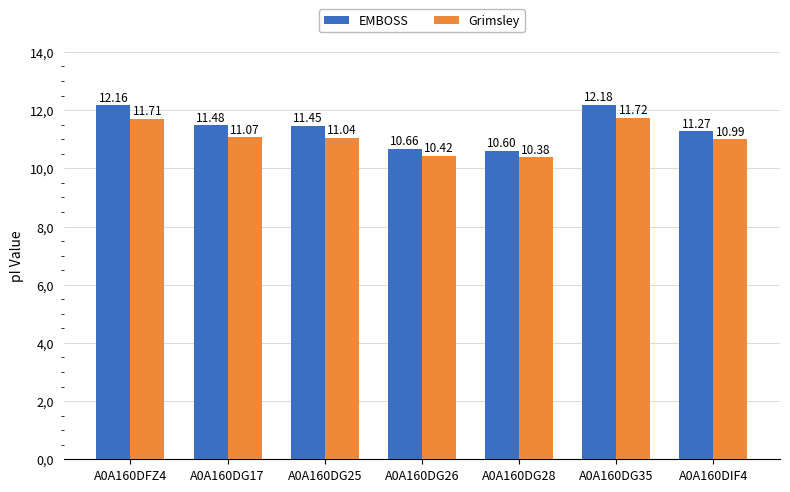

What position from the right is A0A160DG17?

6